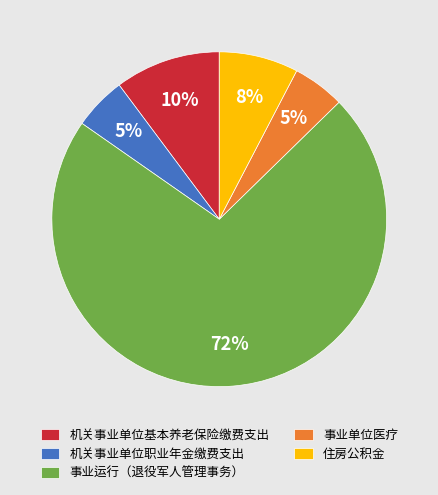

What percentage is the 事业单位医疗 slice, to the nearest percent?

5%